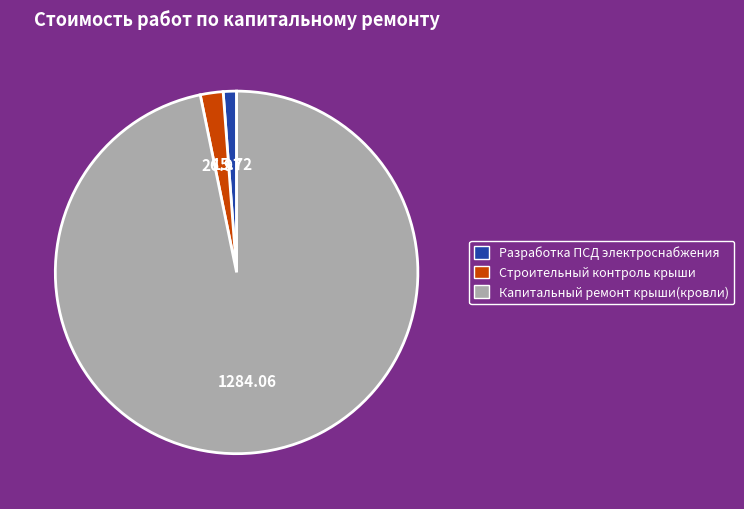

Is the sum of Строительный контроль крыши and Капитальный ремонт крыши(кровли) greater than half?

Yes